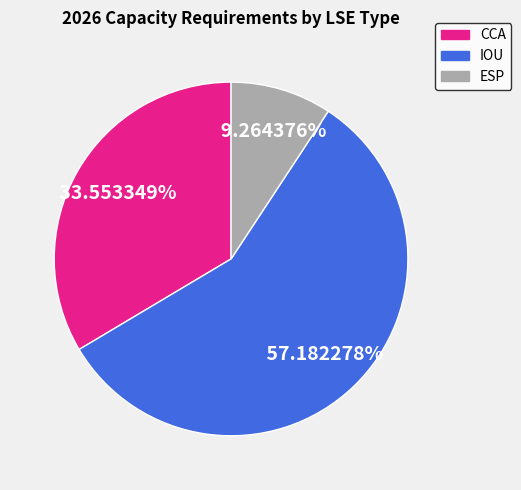

Does any single category account for the majority?

Yes